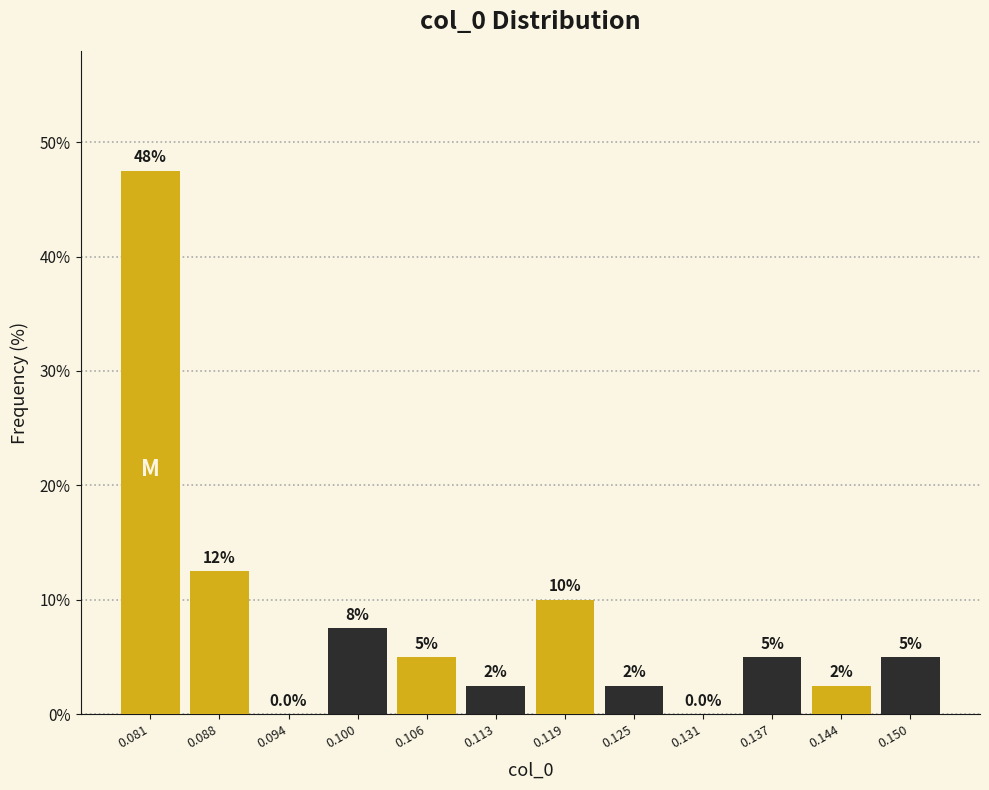

Over which range of the x-axis is the bar tallest?

0.078 to 0.085